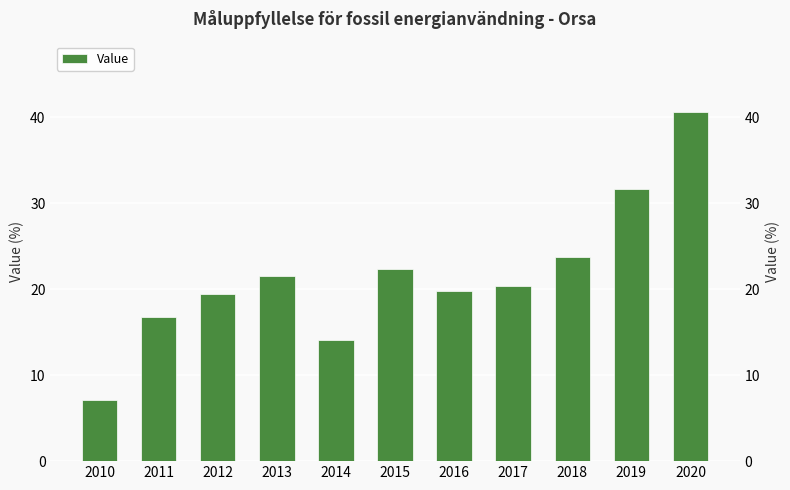

Rank the categories by value from highest to lowest.

2020, 2019, 2018, 2015, 2013, 2017, 2016, 2012, 2011, 2014, 2010